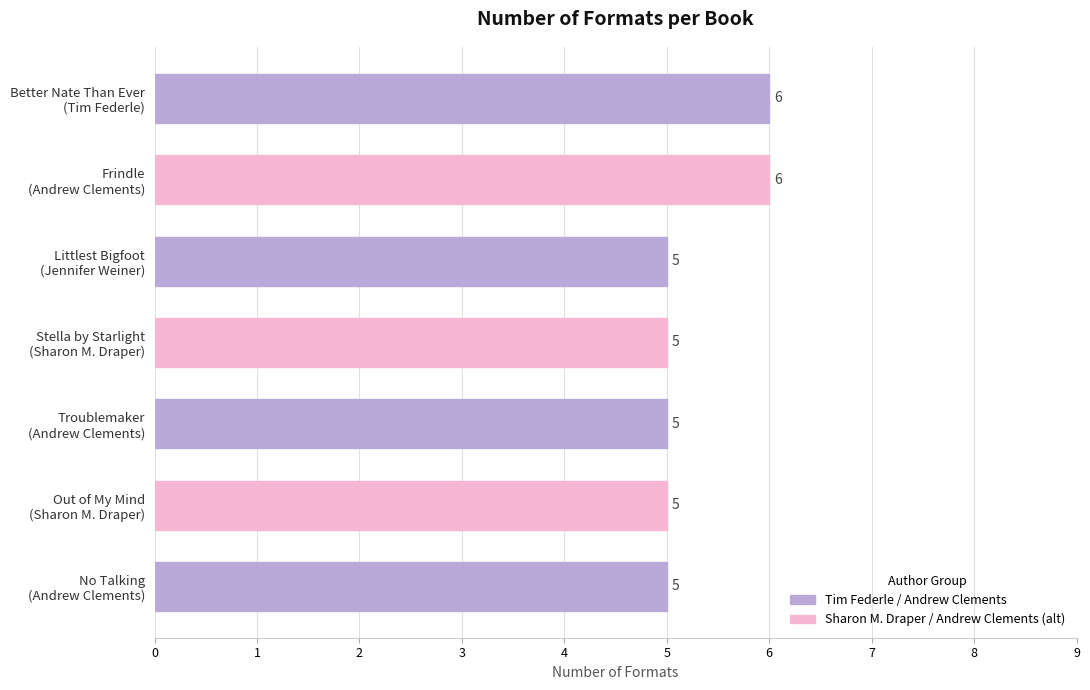

How many values are between 5 and 6?

7